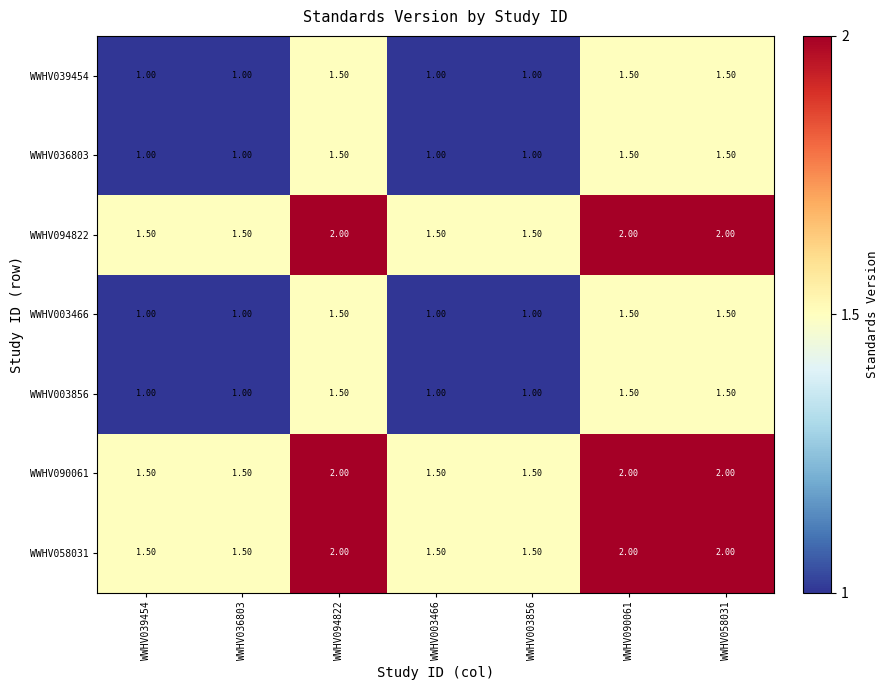

What is the total value across all series at WWHV039454?

8.5